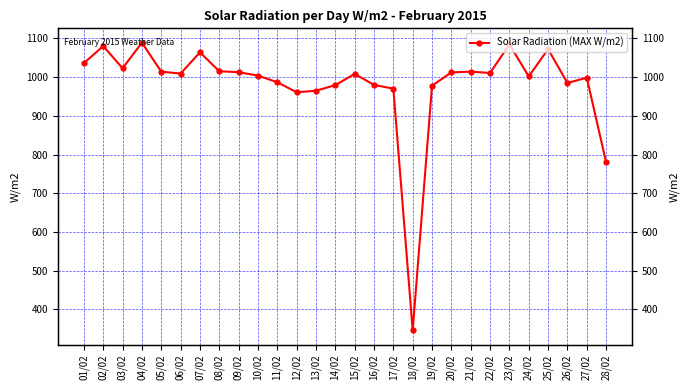

What is the value of the 2nd point from the left?

1079.9